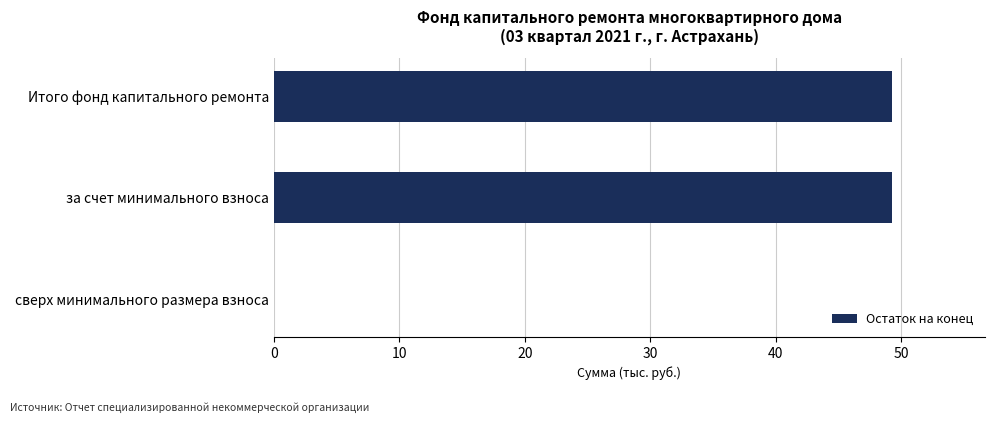

How many values are above zero?

2